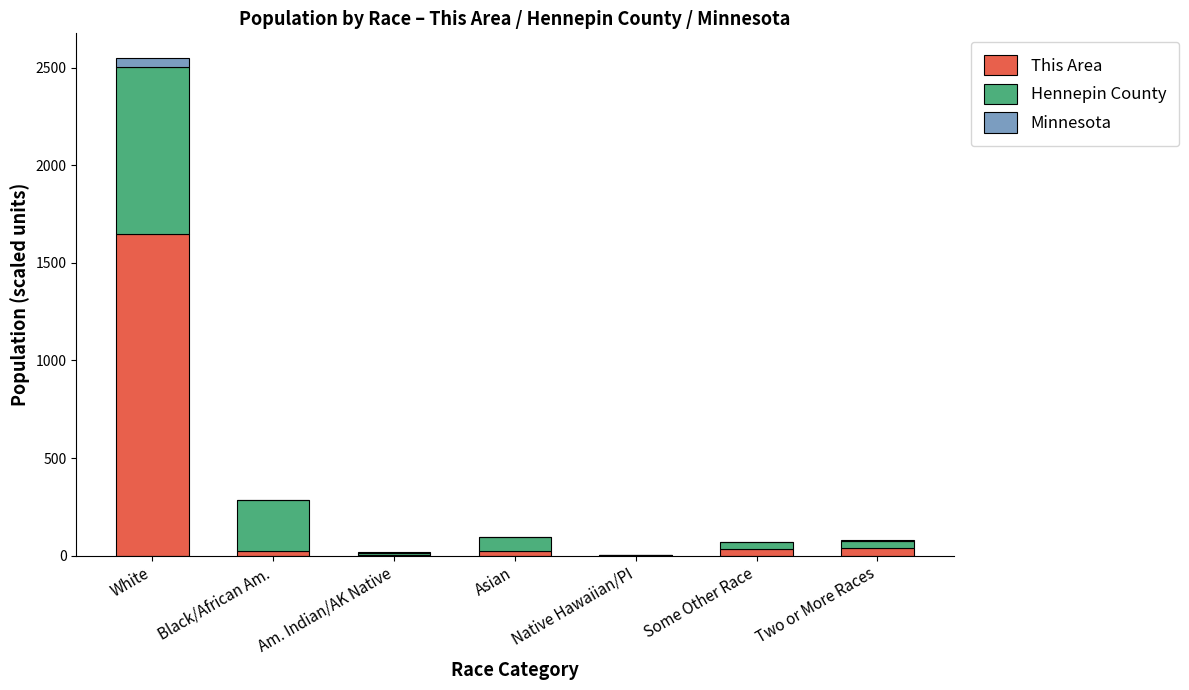

What are all the series names shown in the legend?

This Area, Hennepin County, Minnesota